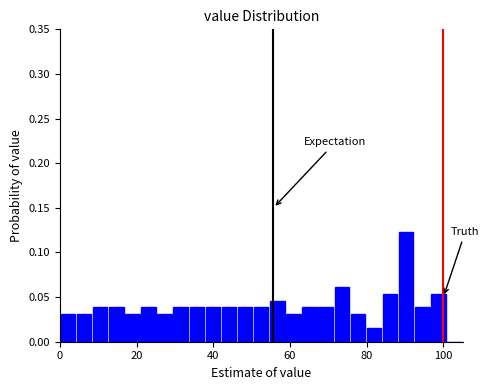

Around what value on the x-axis is the tallest bar? Give the approximate position of its centre, as read against the axis.

90